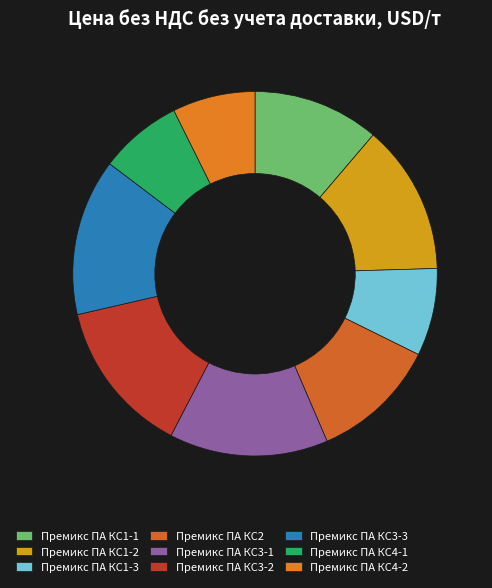

Count the number of slices in the pie.

9